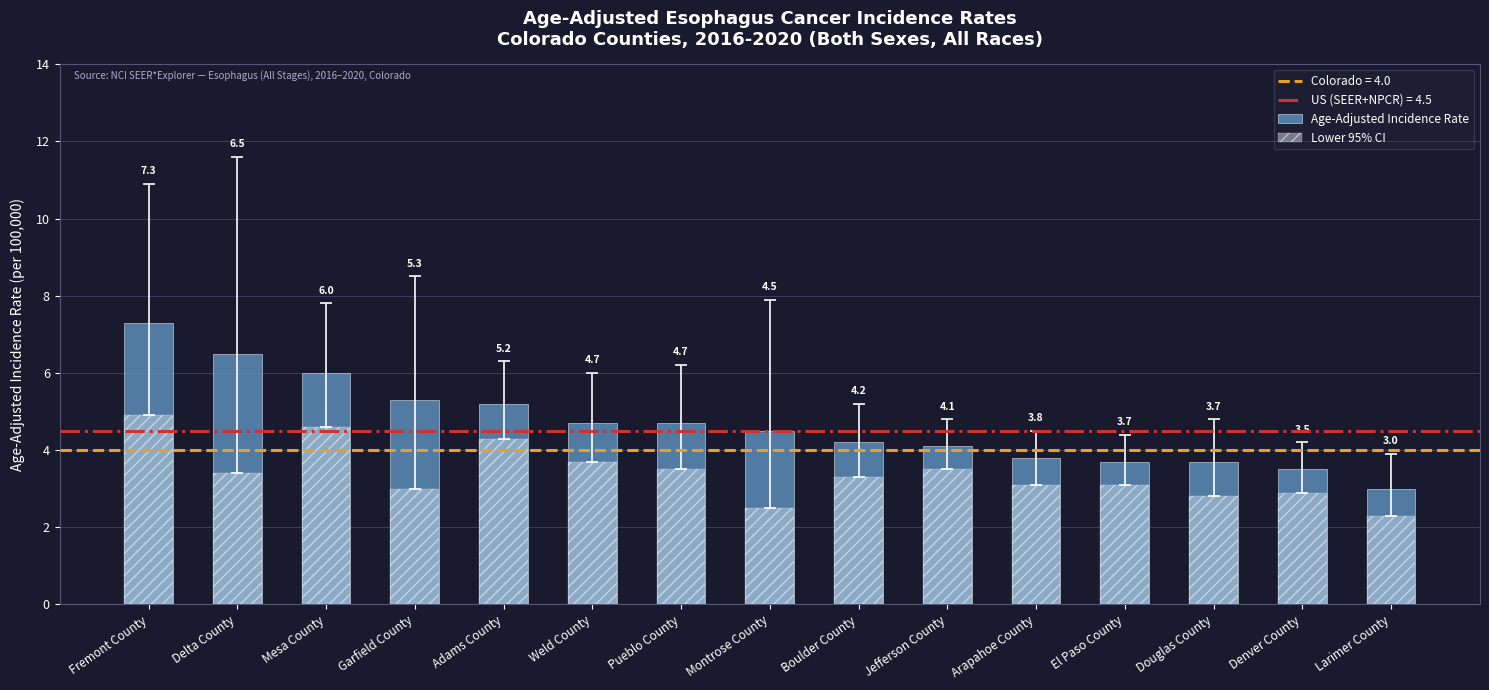

What is the minimum value shown in the chart?

2.3